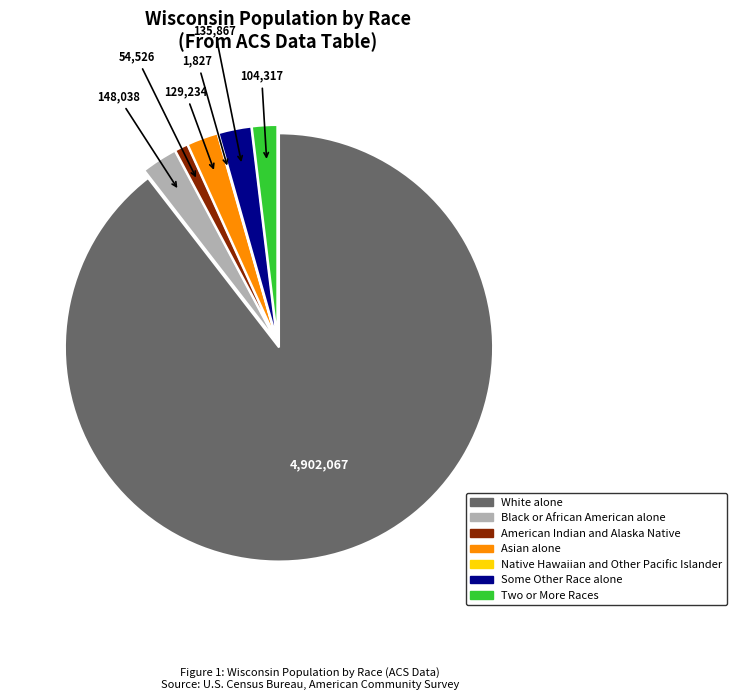

Which slice represents more than half of the pie?

White alone